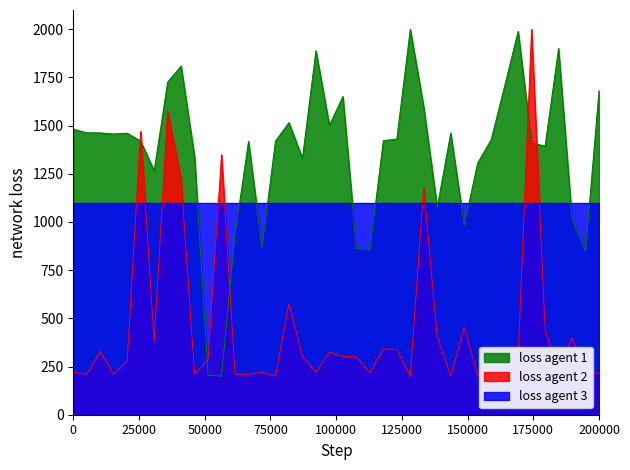

Does the chart display data point markers on the line(s)?

No